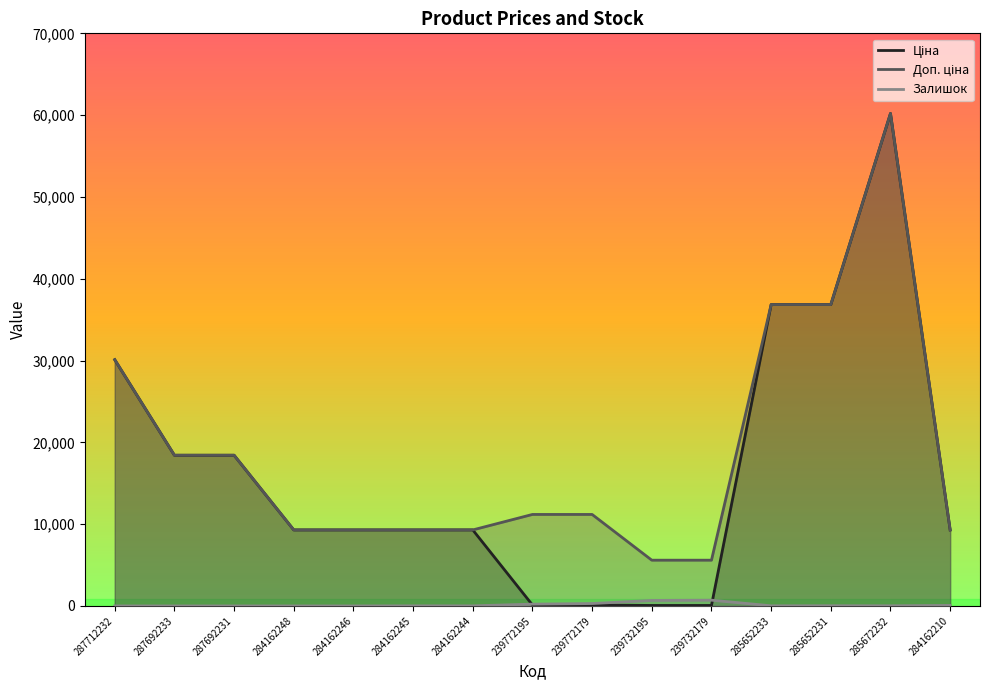

What is the total value across all series at 285672232?

120427.1